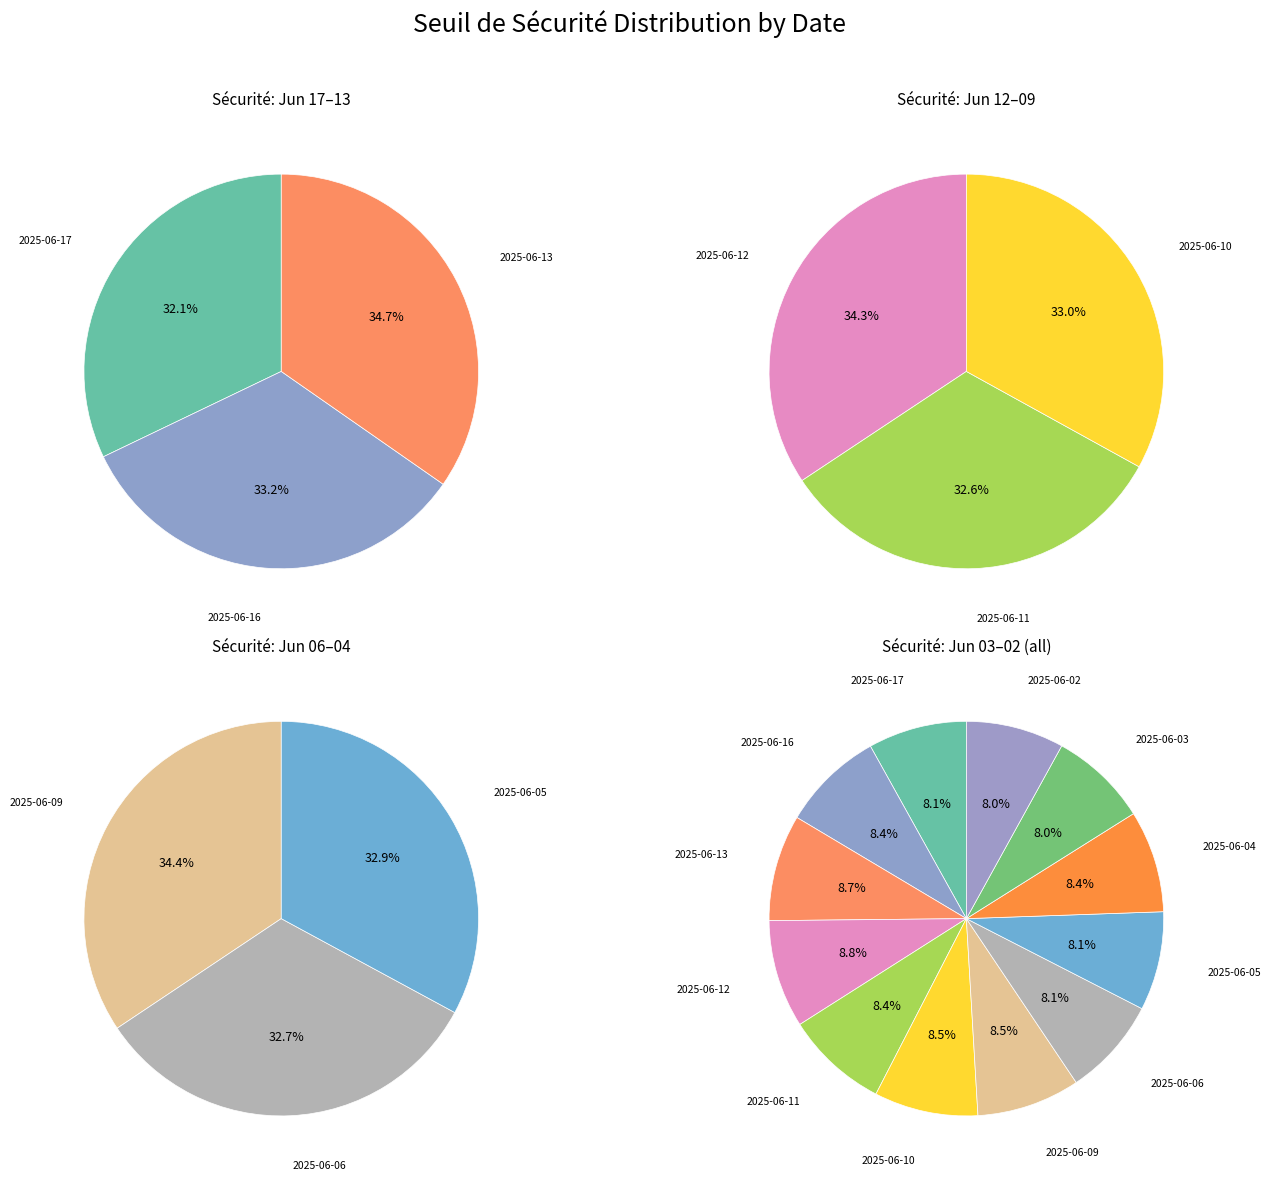

The 2025-06-16 slice represents 8% of the pie. True or false?

True